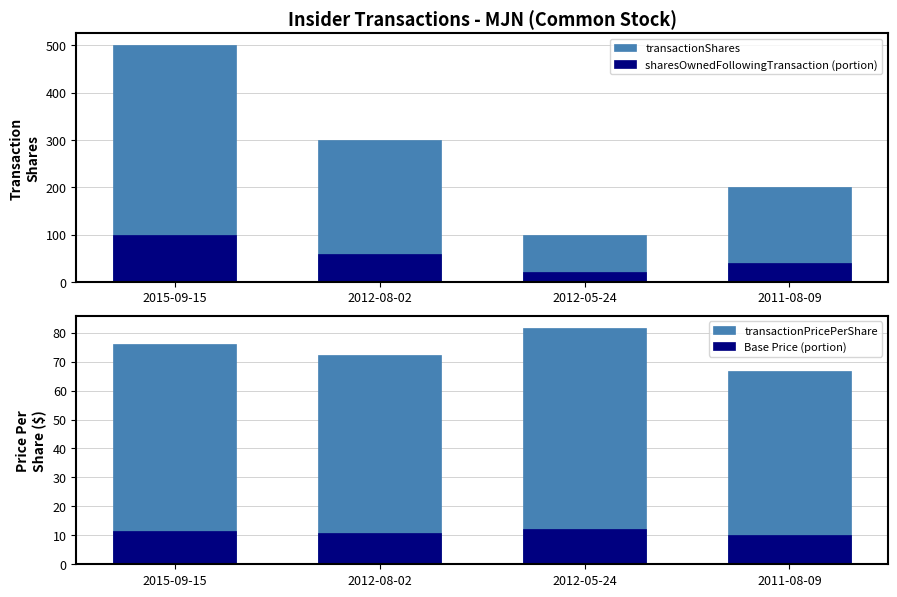

What is the difference between the maximum and minimum values in the transactionShares series?

400.0